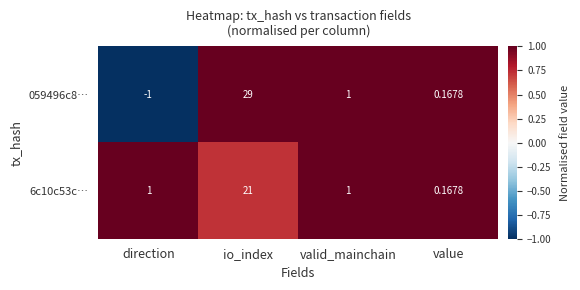

At which category is the sum across all series the highest?

io_index